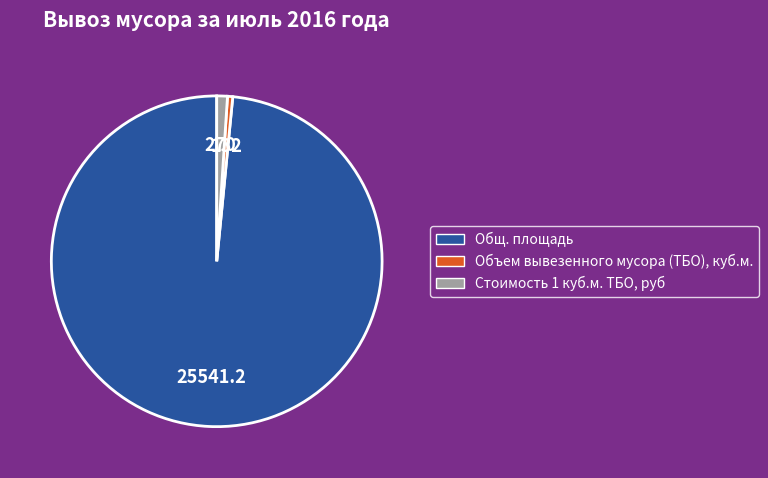

Approximately how many times larger is the value at Общ. площадь compared to Стоимость 1 куб.м. ТБО, руб?

94.6